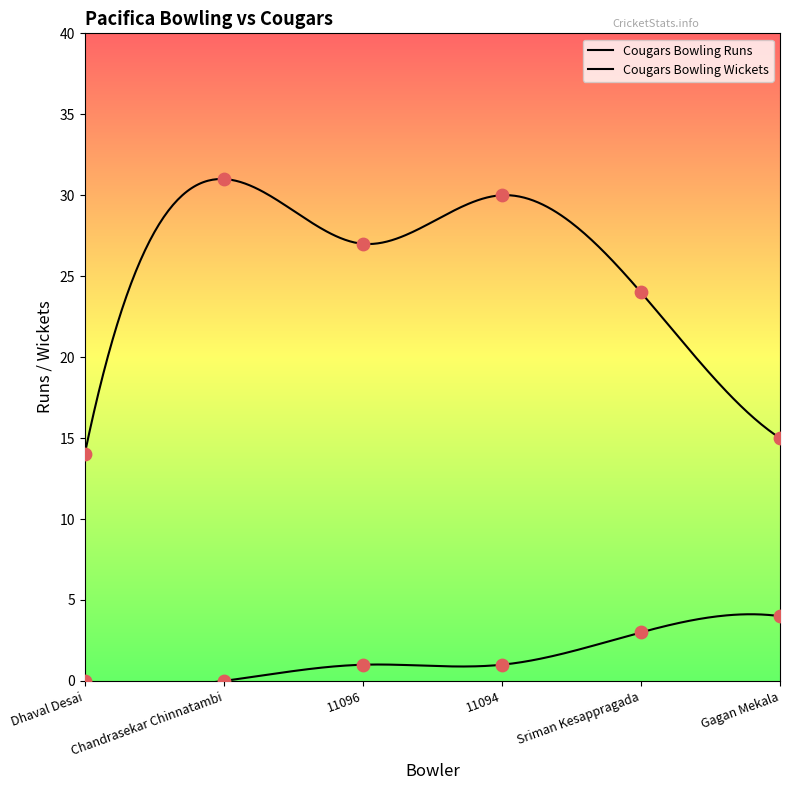

Which series contains the highest Y value?

Cougars Bowling Runs